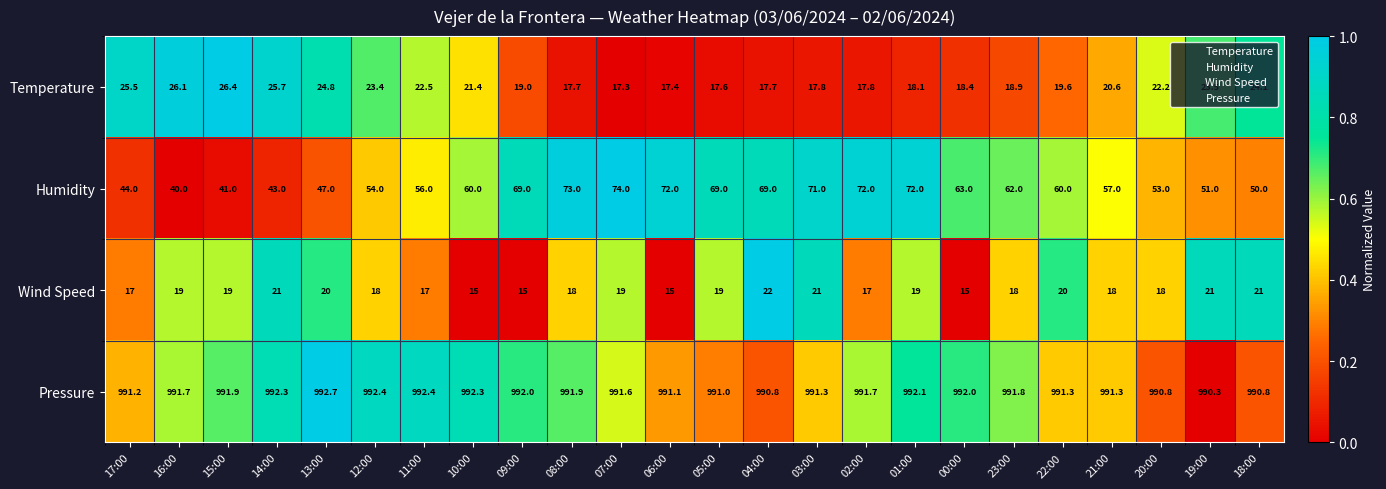

The Wind Speed series shows 21.0 at 18:00. True or false?

True